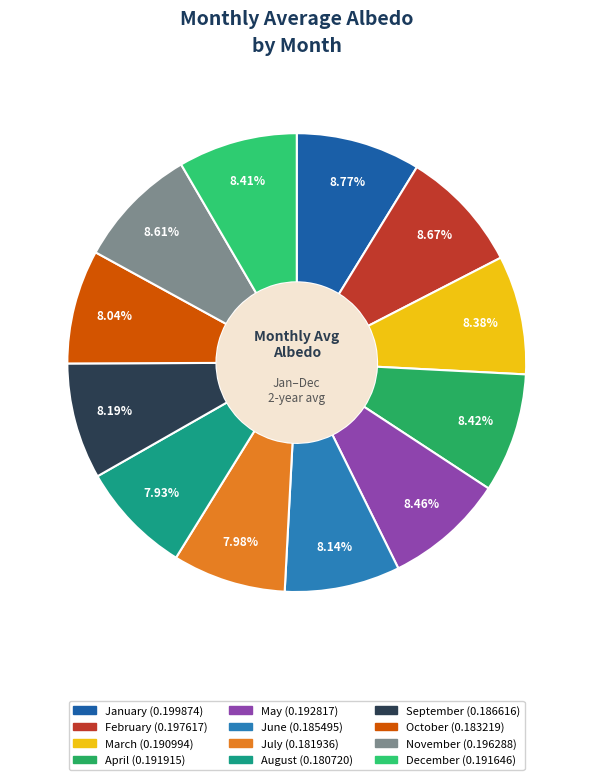

Combined, do May and November account for over 50%?

No